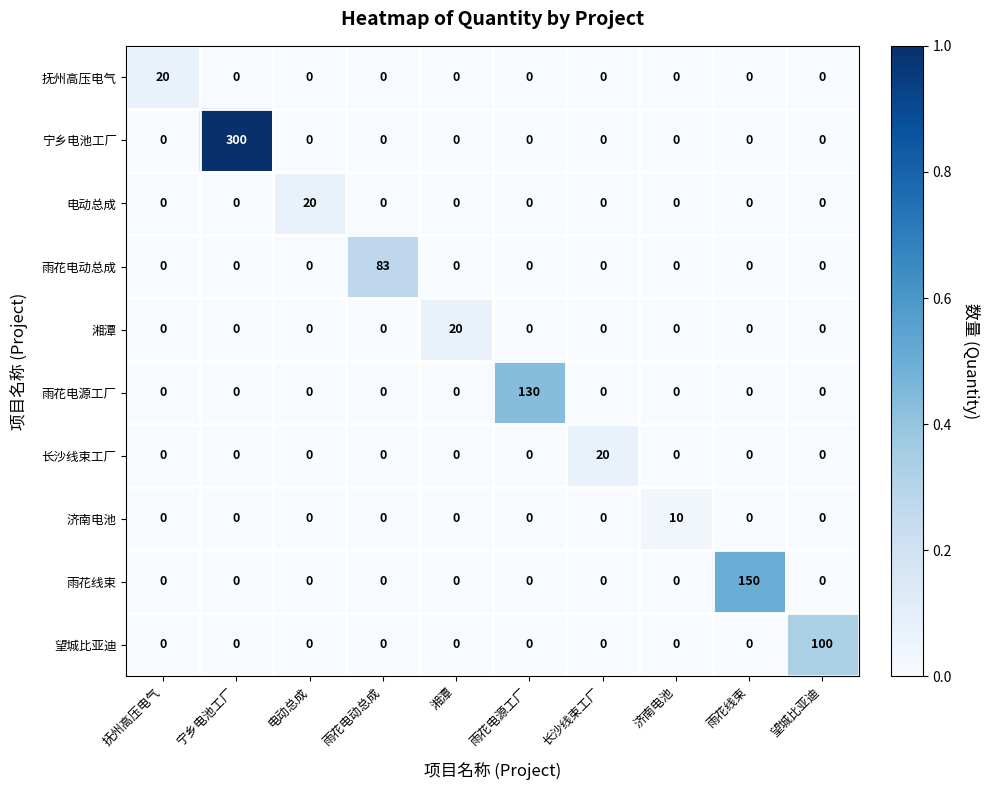

How many series are shown in this chart?

10